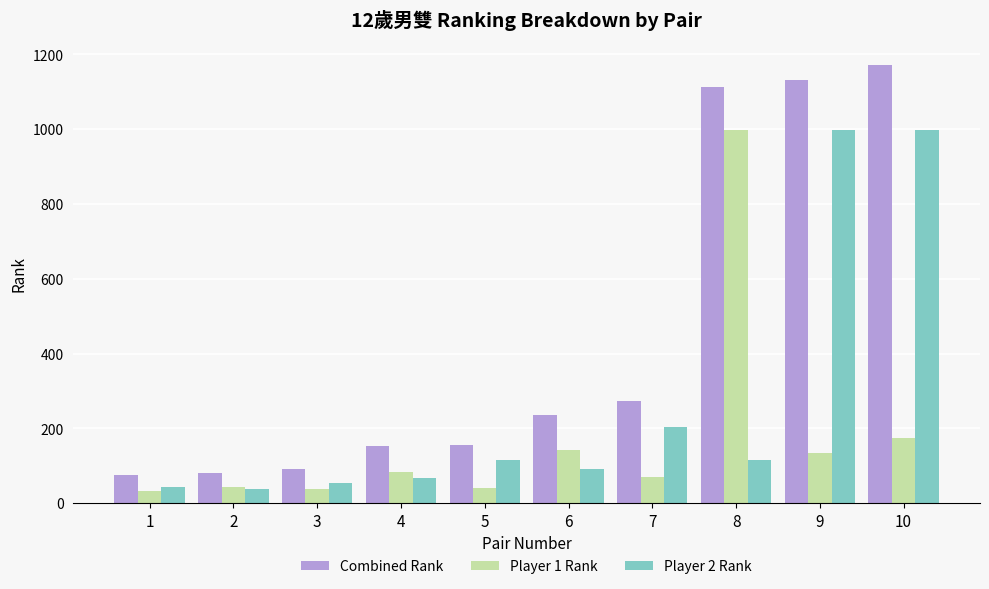

Does the chart contain stacked bars?

No